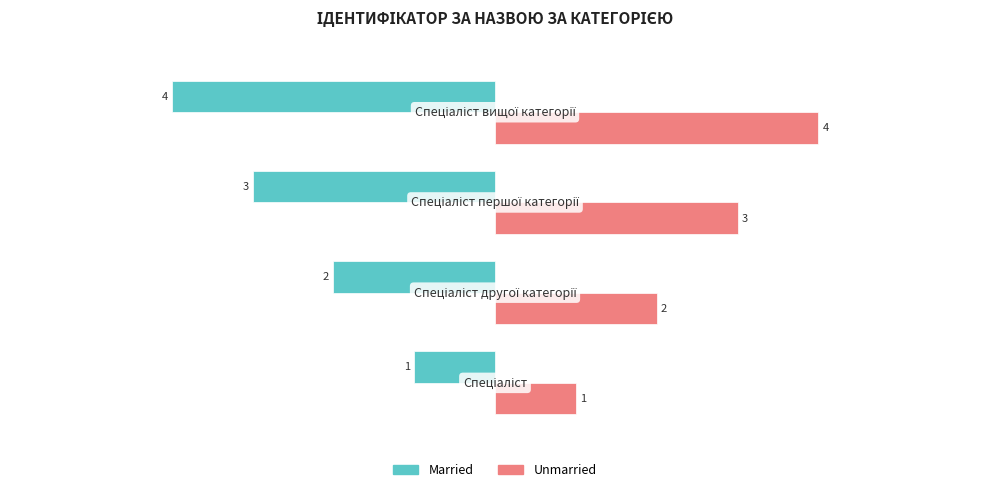

Rank the series by their maximum value, from highest to lowest.

Unmarried, Married